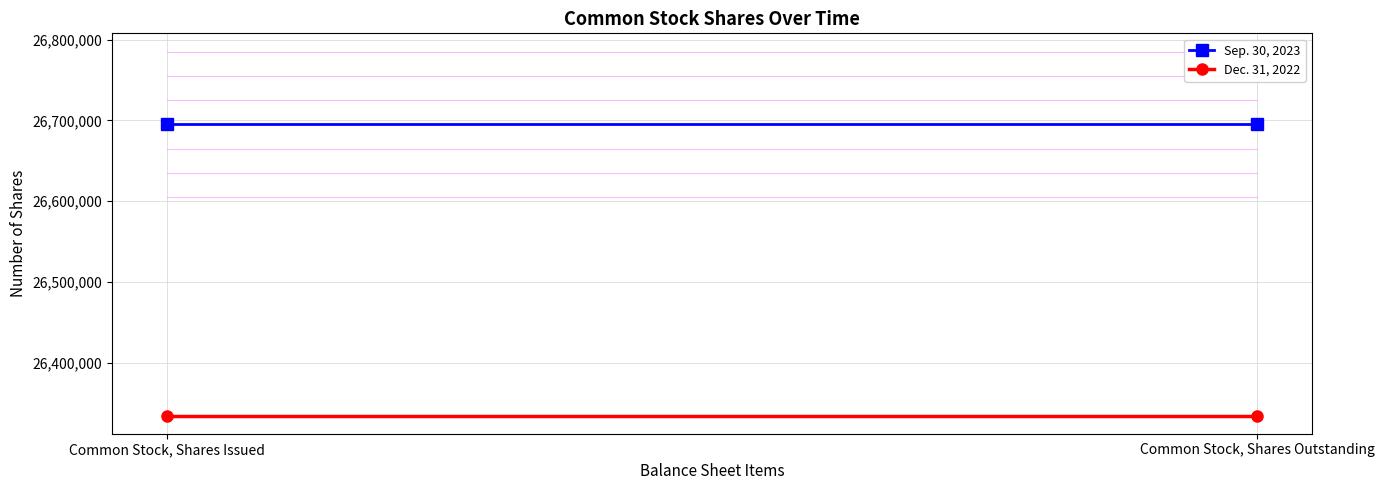

How many distinct data groups are displayed?

2